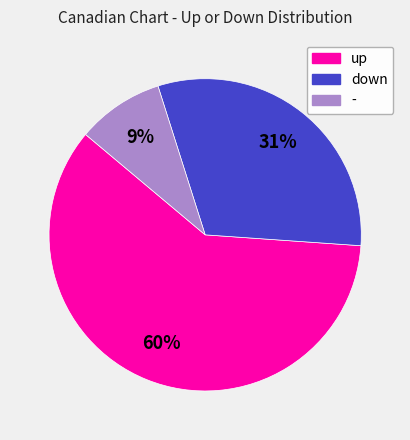

To the nearest percent, what portion does down represent?

31%